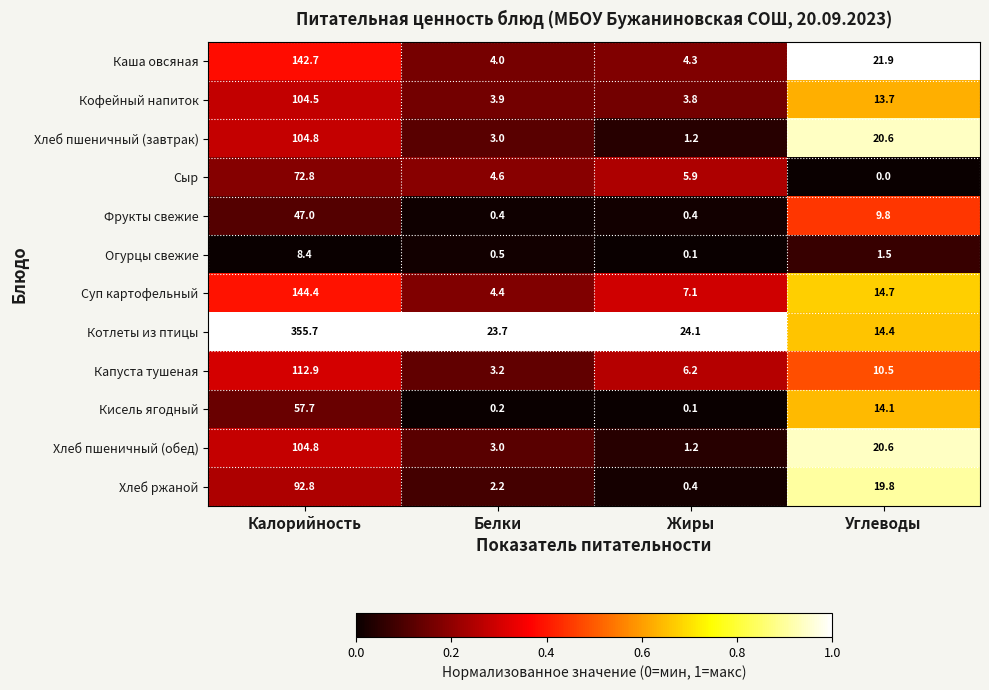

Which category has the highest value across all series?

Калорийность